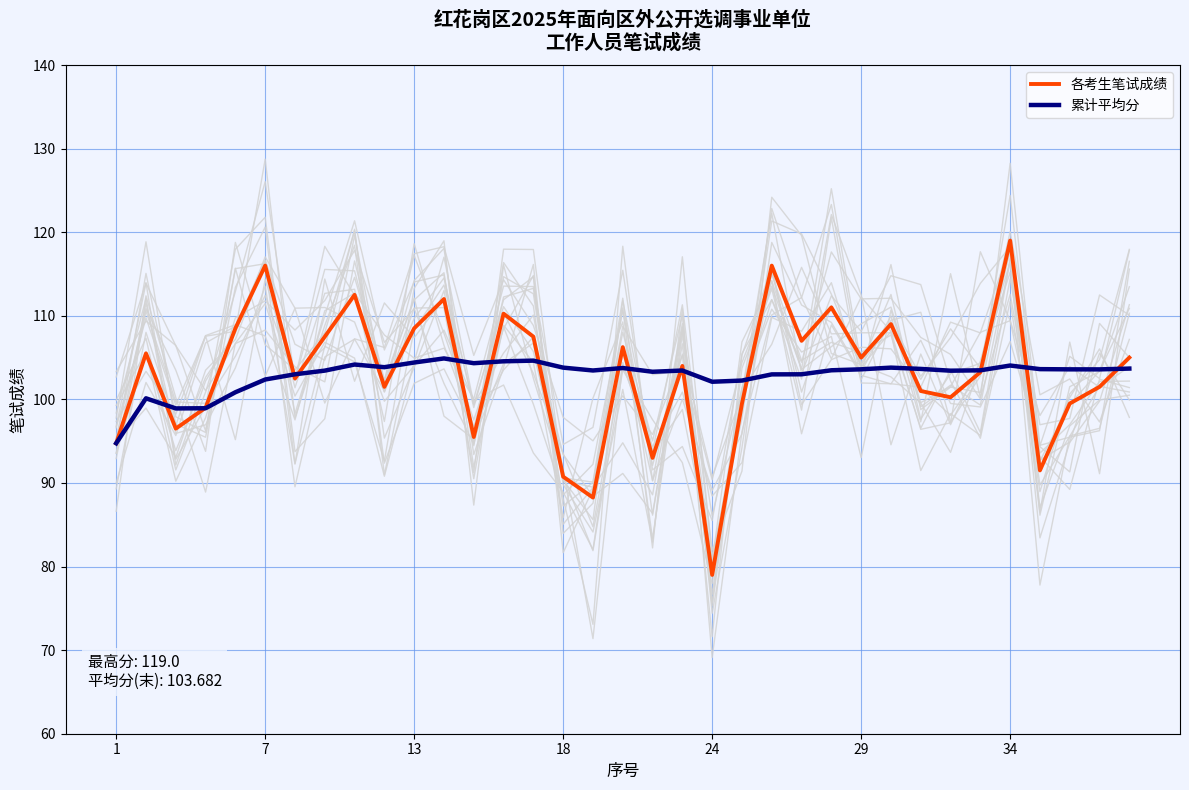

Is it true that 各考生笔试成绩 equals 49.2 at 1?

False